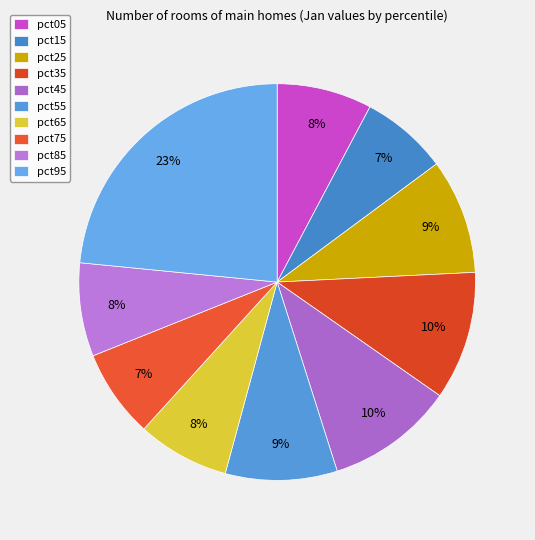

How many slices are in this pie chart?

10